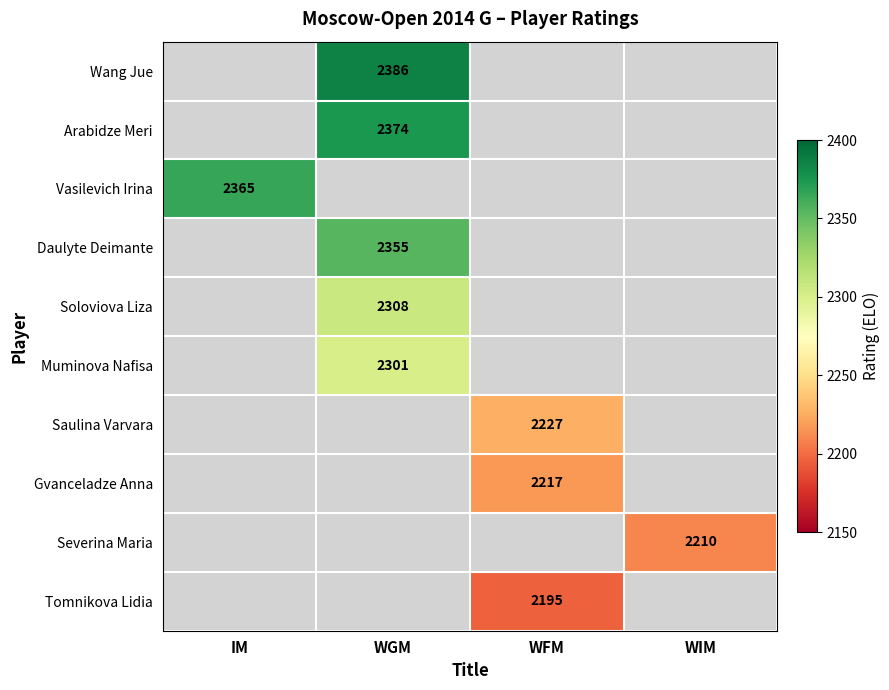

Is it true that Gvanceladze Anna equals 2217 at WFM?

True